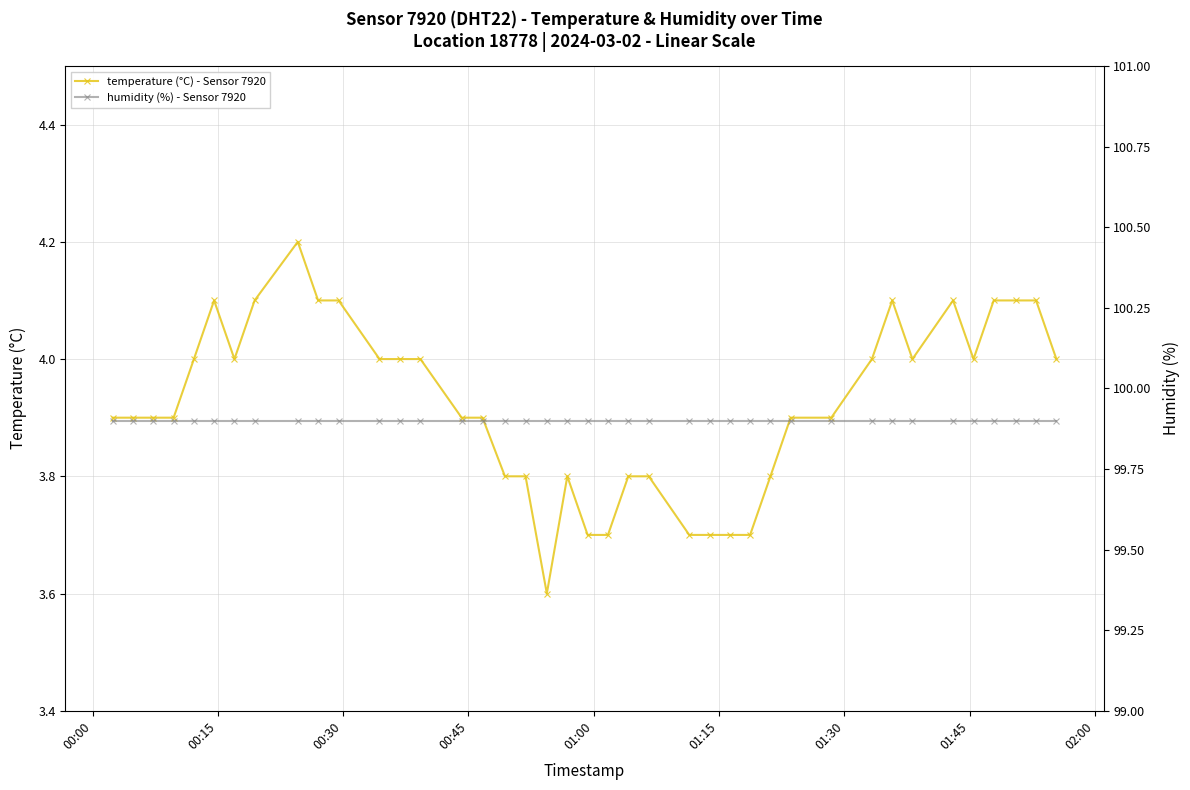

At how many categories does at least one series exceed 58?

40